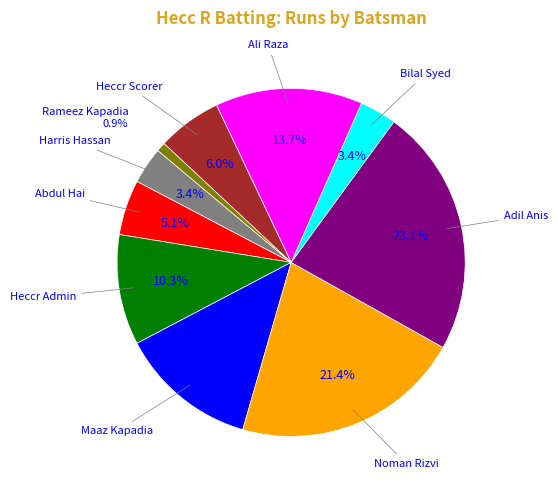

Does any single category account for the majority?

No